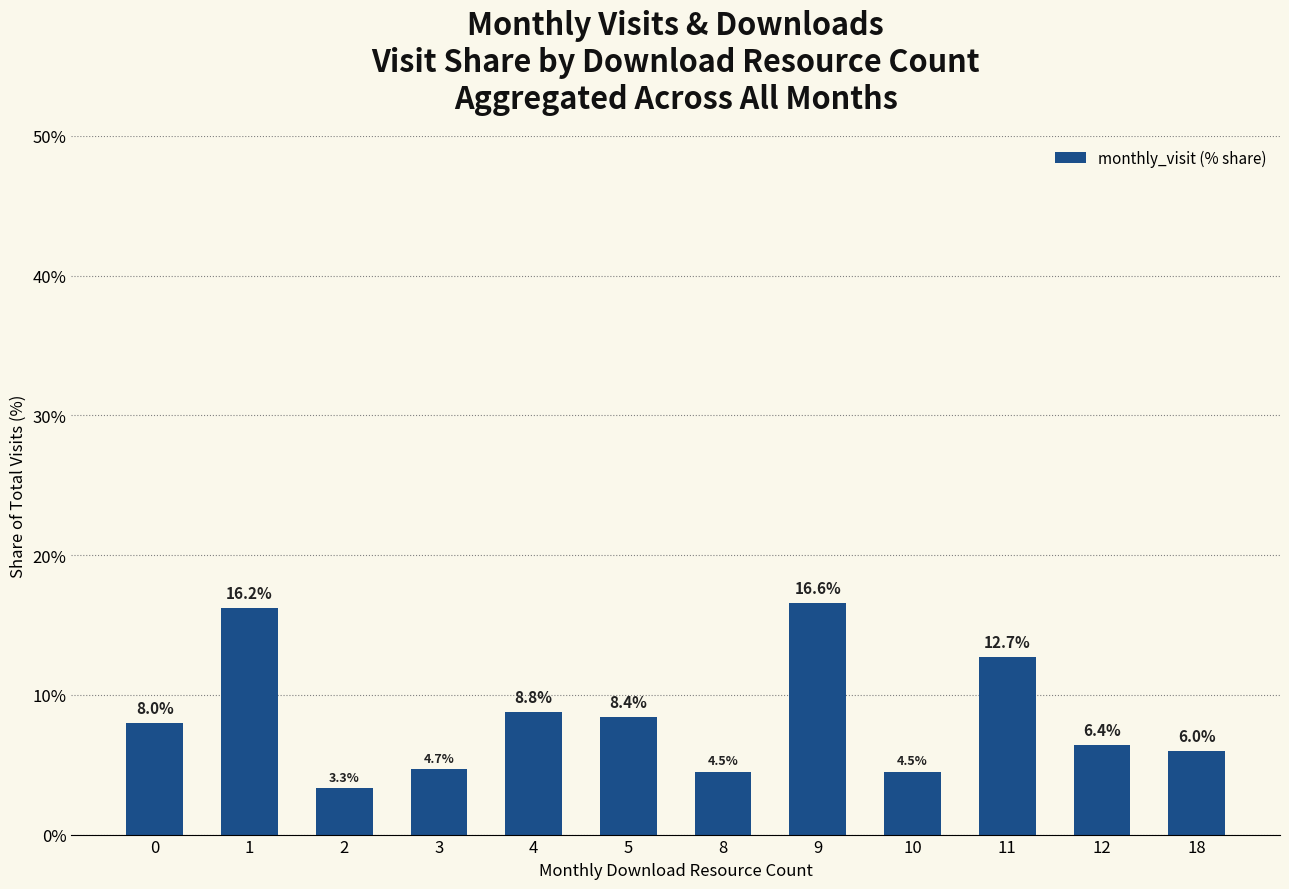

Which category has the highest value across all series?

9